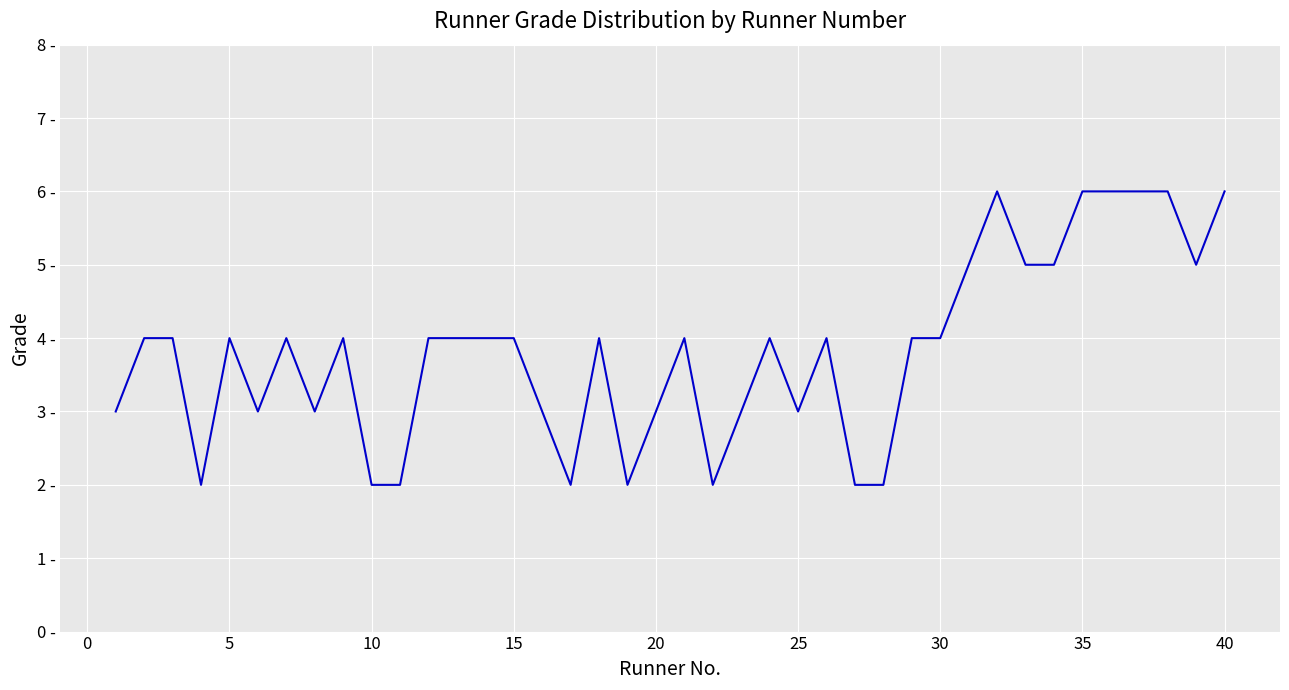

Is this an area chart (filled region under the line)?

No